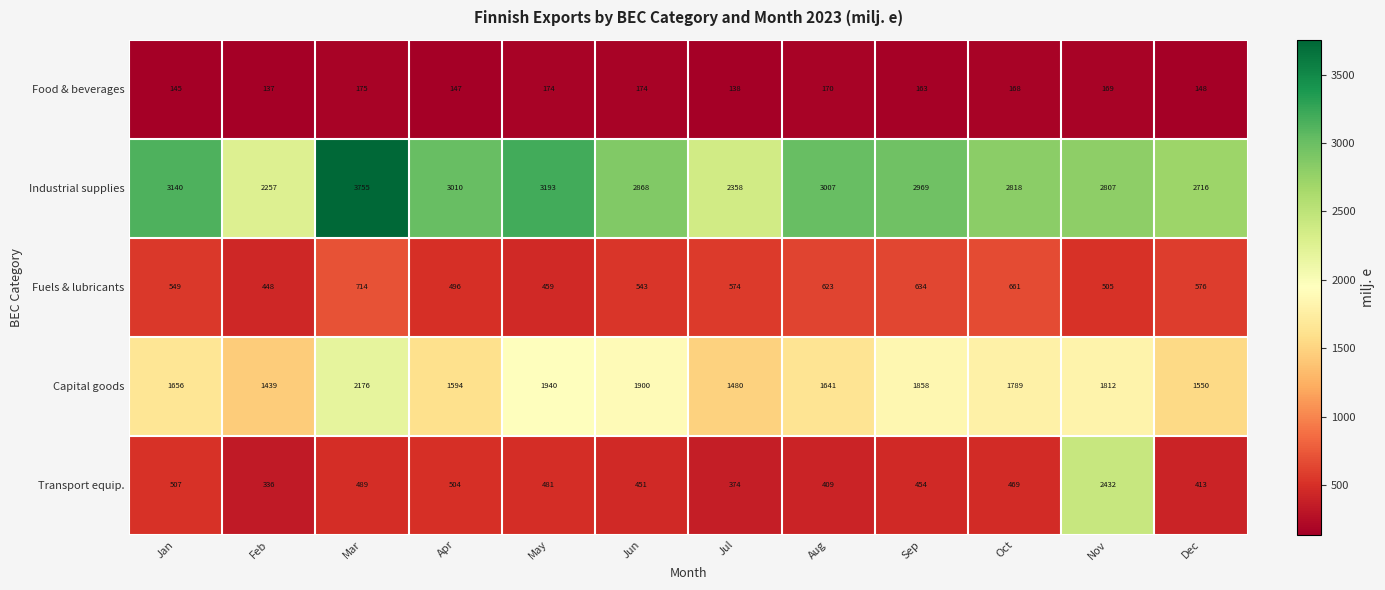

Which series has the largest total across all categories?

Industrial supplies